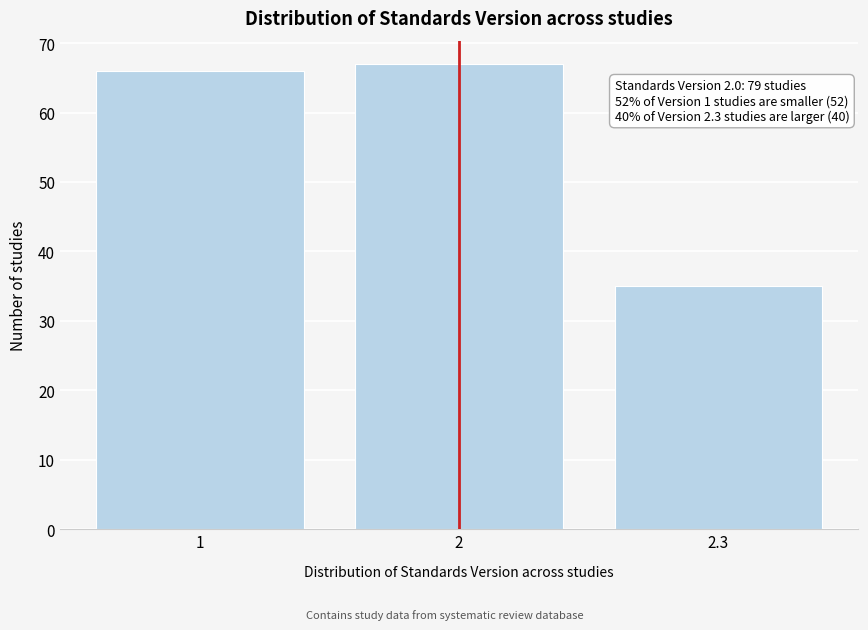

Reading left to right, transcribe all the data shown in this chart.

66	67	35